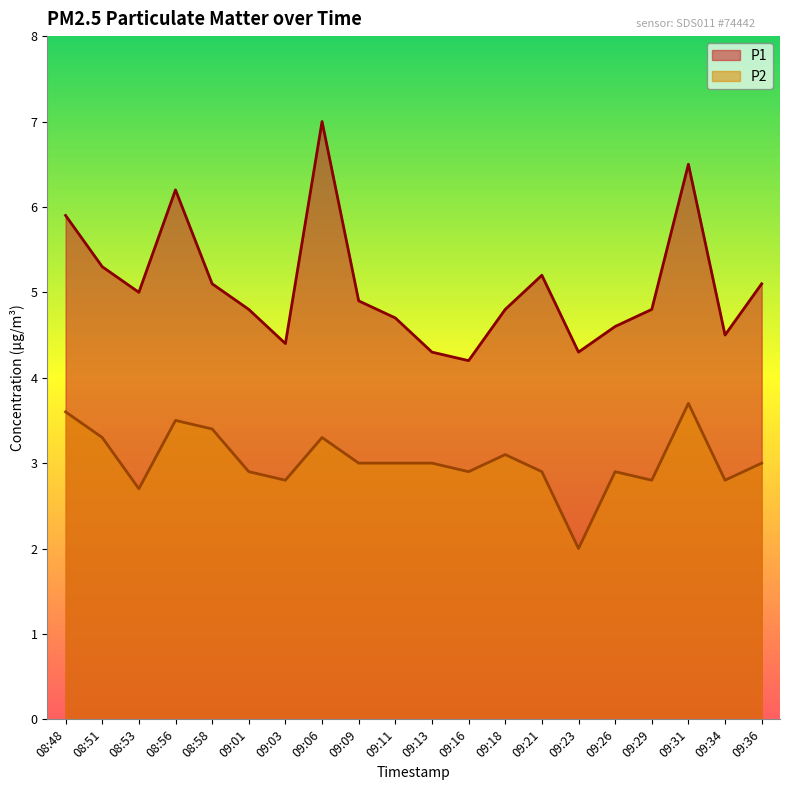

List the series in order of their peak value, highest first.

P1, P2